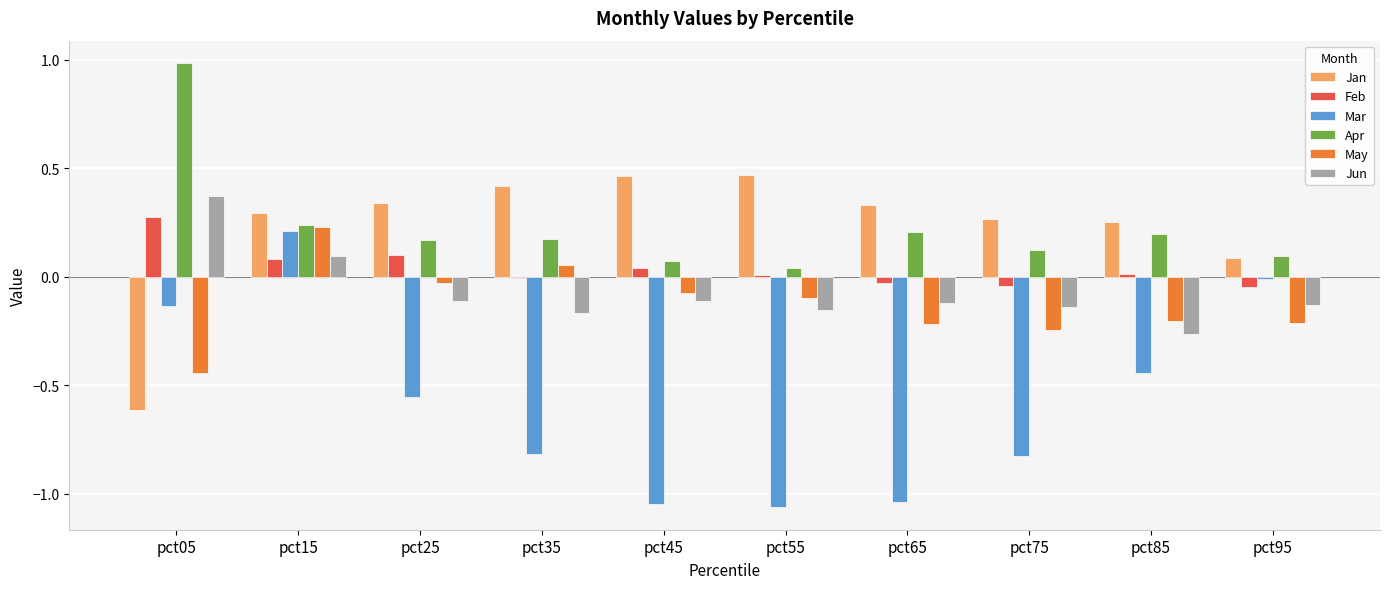

At which label does May first exceed 0?

pct15